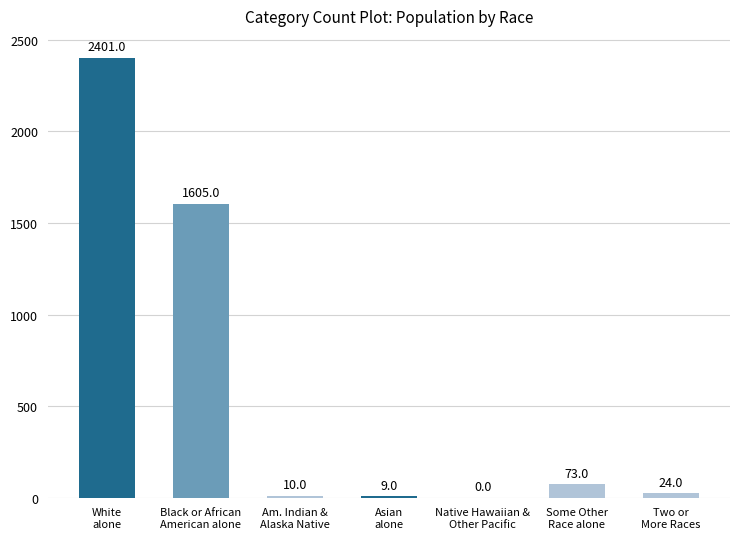

Where does the data first go above 24?

White
alone